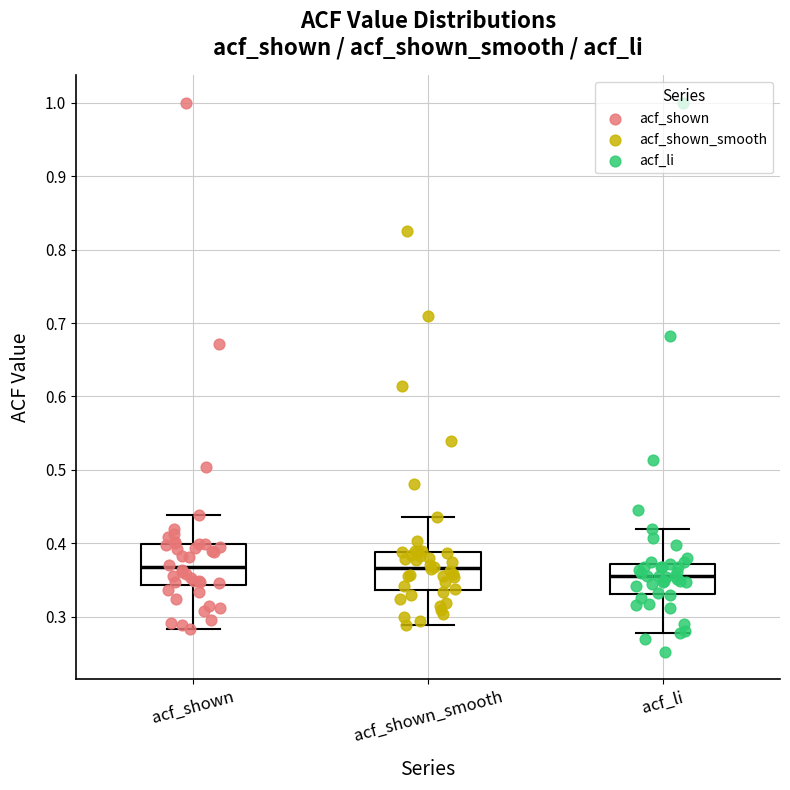

Where does the lower whisker of the box for acf_shown_smooth end on the y-axis? The values are not printed on the chart, so give them approximately, as read against the axis.

0.29